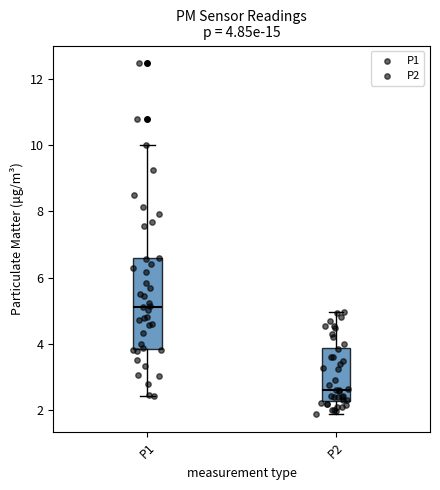

Comparing the boxes themselves (not the whiskers), which one is the tallest?

P1